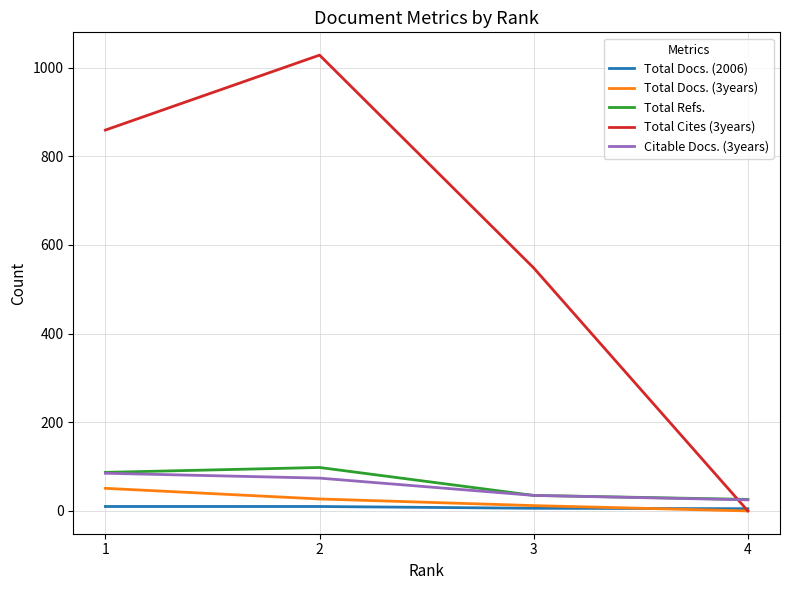

True or false: Total Refs. and Total Docs. (3years) intersect in this chart.

False